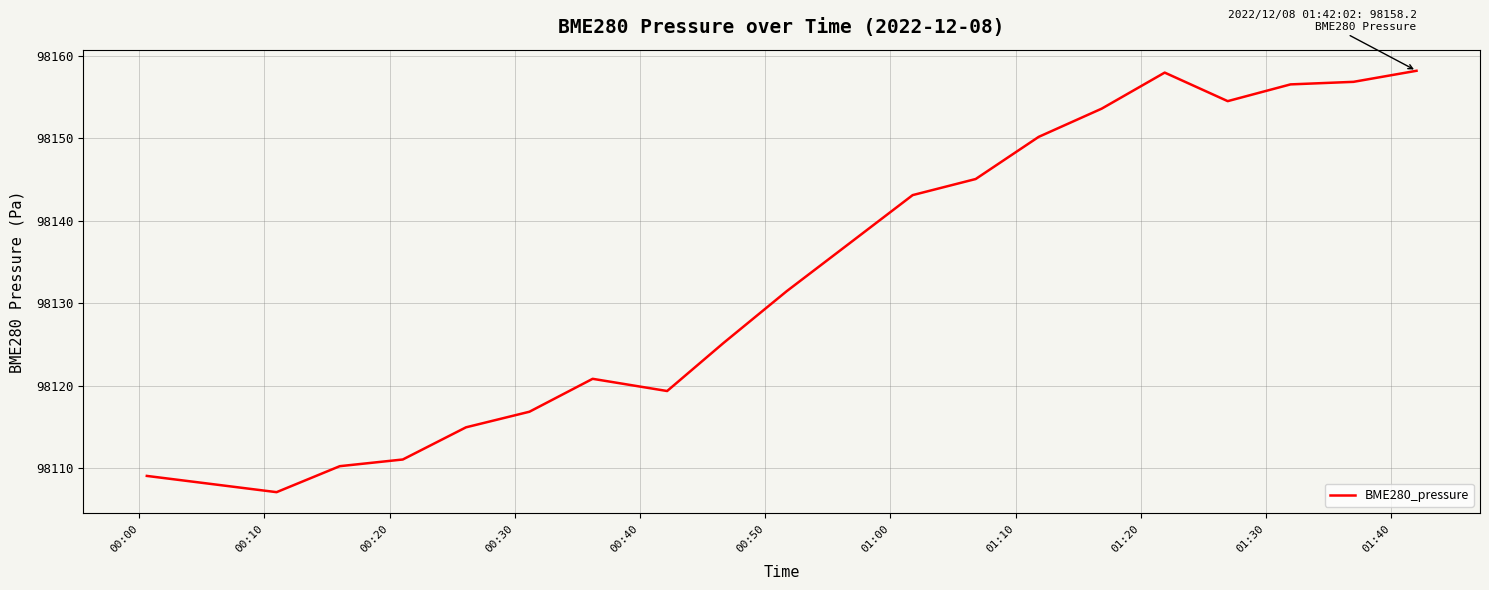

What is the difference between the maximum and minimum values?

51.1